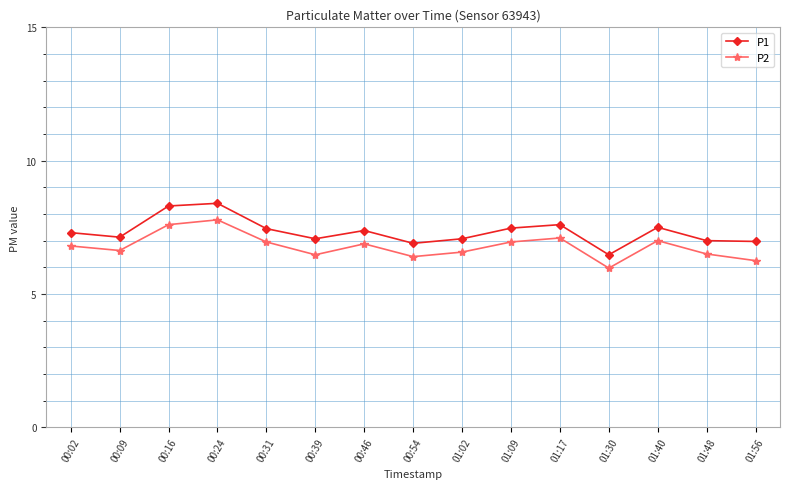

What is the spread (max minus min) of values at 00:16?

0.7